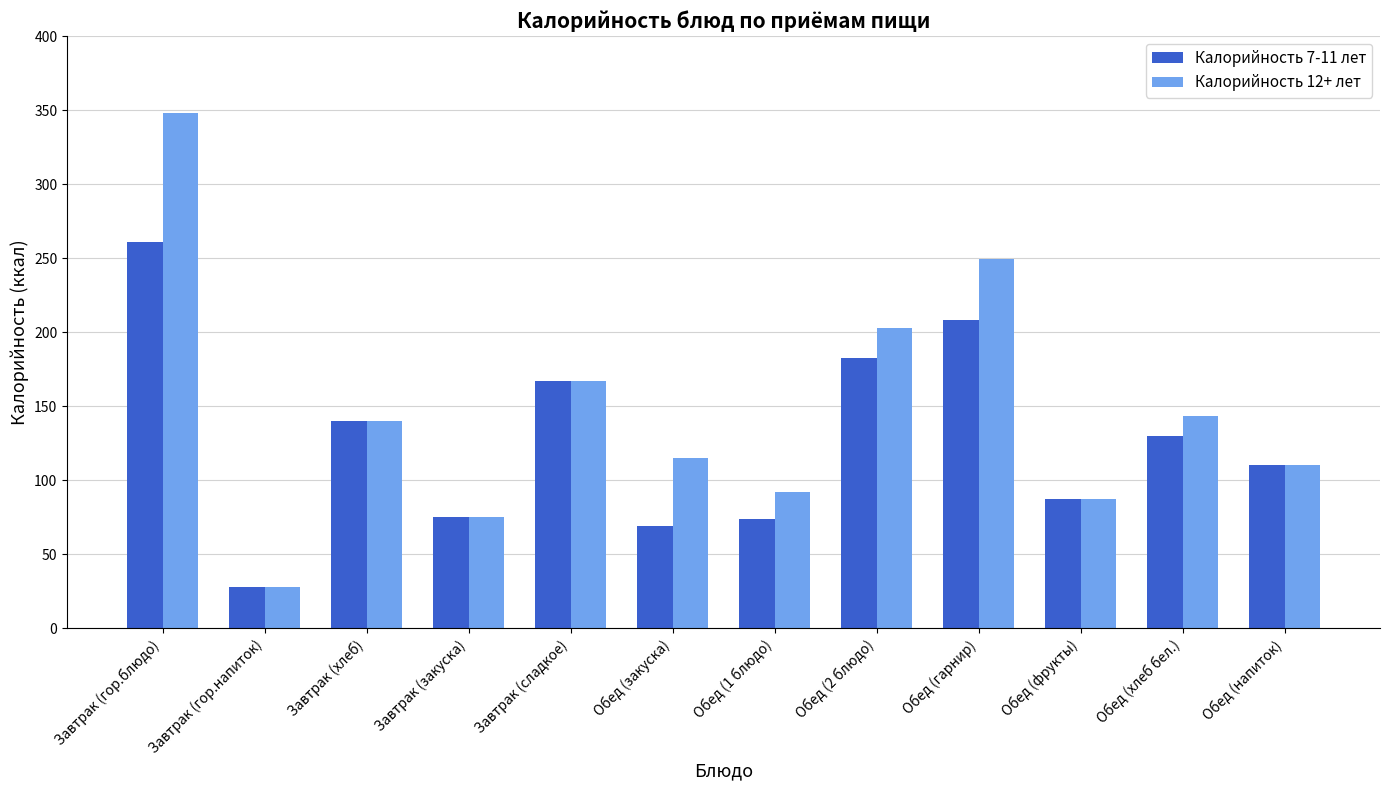

Are the bars horizontal?

No